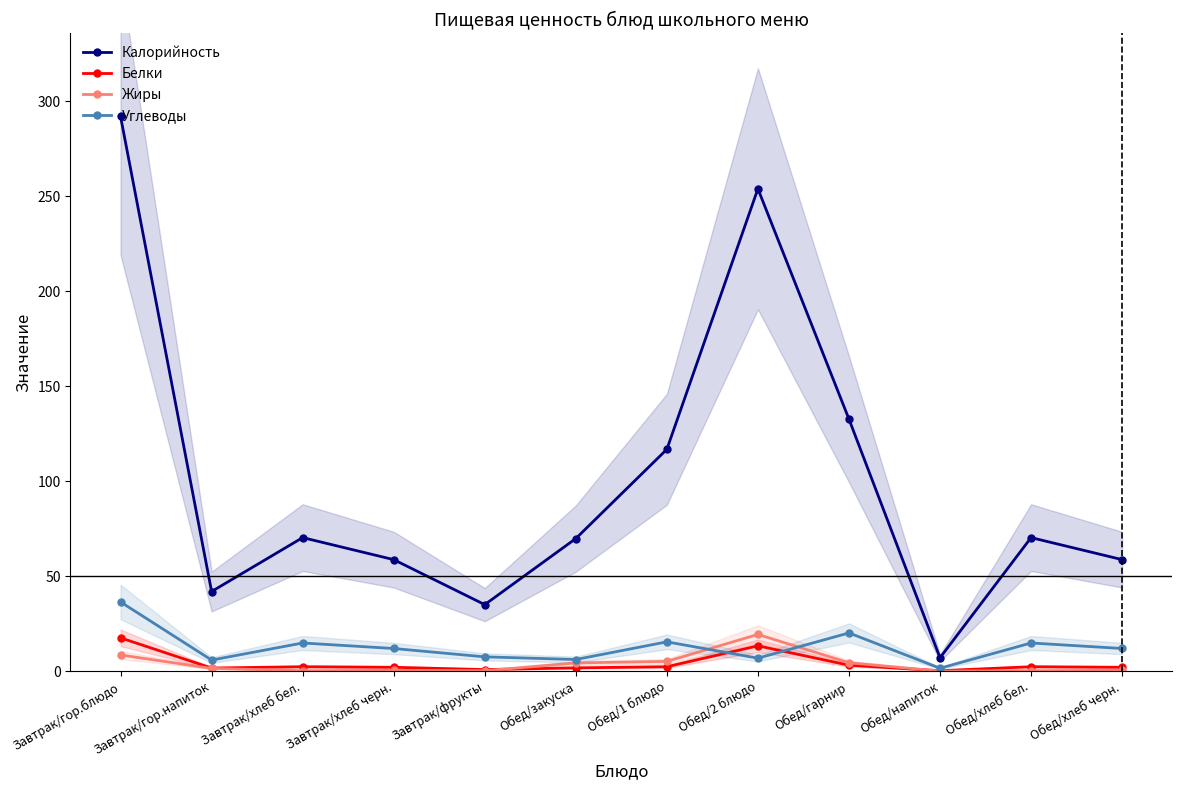

Does the chart have visible grid lines?

No